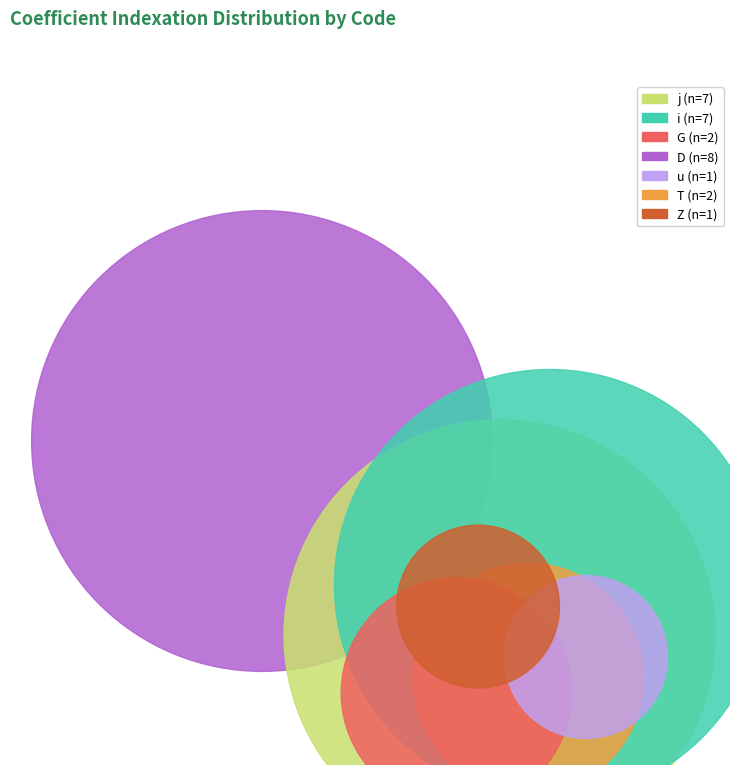

Does i represent more than half of the total?

No